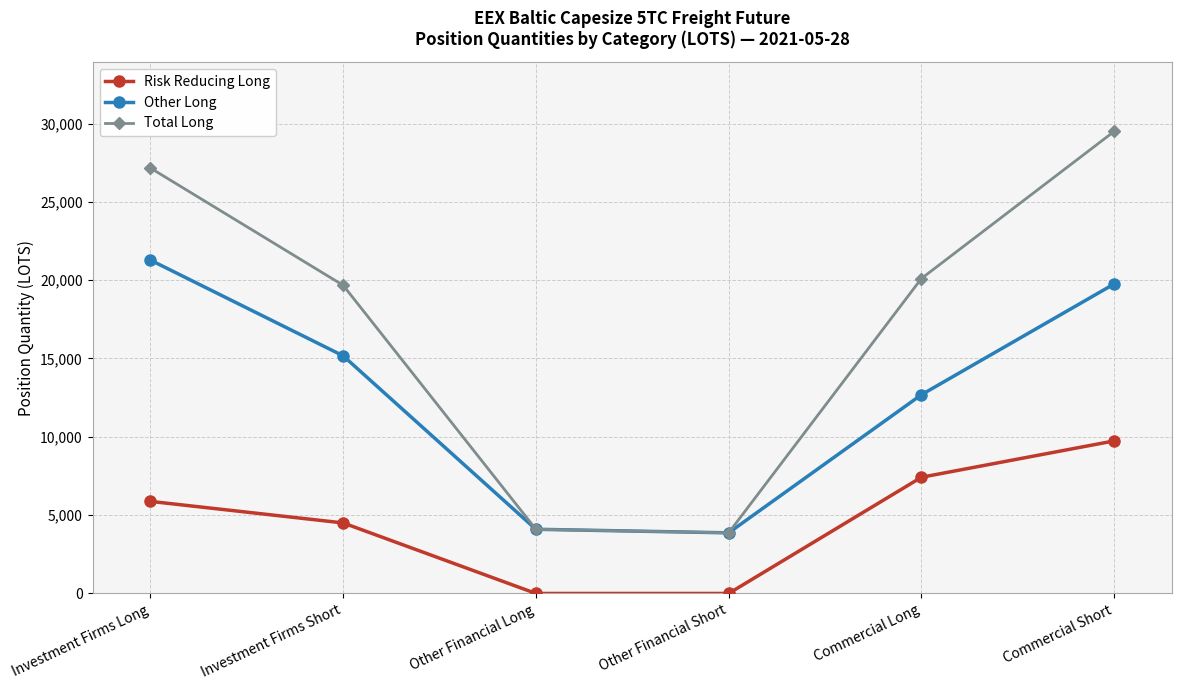

How many series are shown in this chart?

3